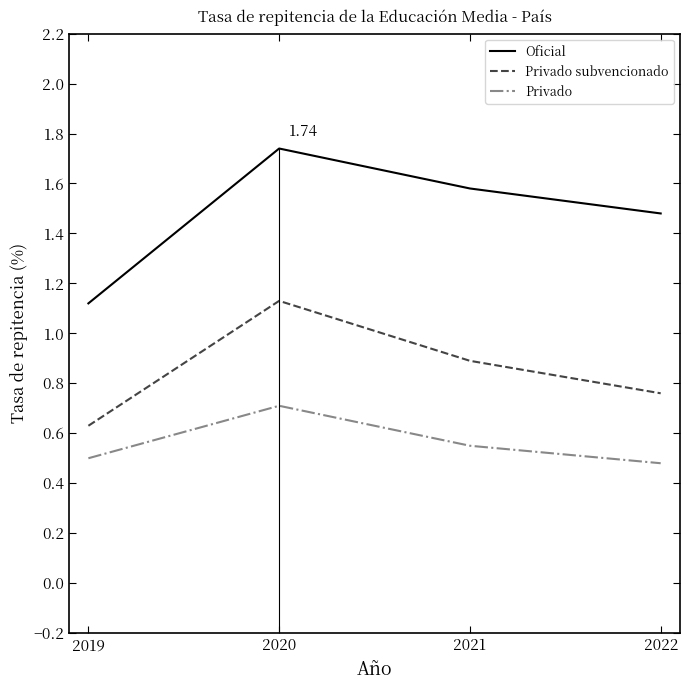

At which category is the sum across all series the highest?

2020